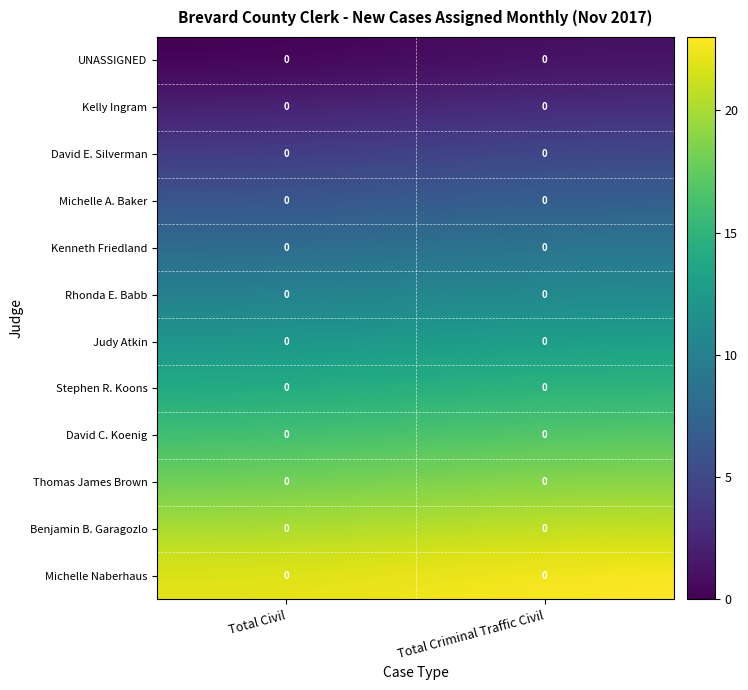

Rank the series at Total Civil from lowest to highest value.

UNASSIGNED, Kelly Ingram, David E. Silverman, Michelle A. Baker, Kenneth Friedland, Rhonda E. Babb, Judy Atkin, Stephen R. Koons, David C. Koenig, Thomas James Brown, Benjamin B. Garagozlo, Michelle Naberhaus